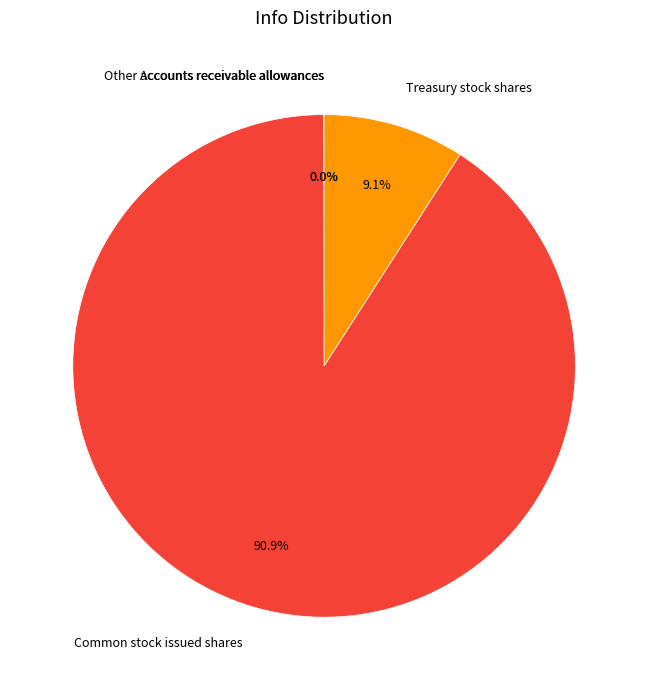

Which slice is the largest?

Common stock issued shares